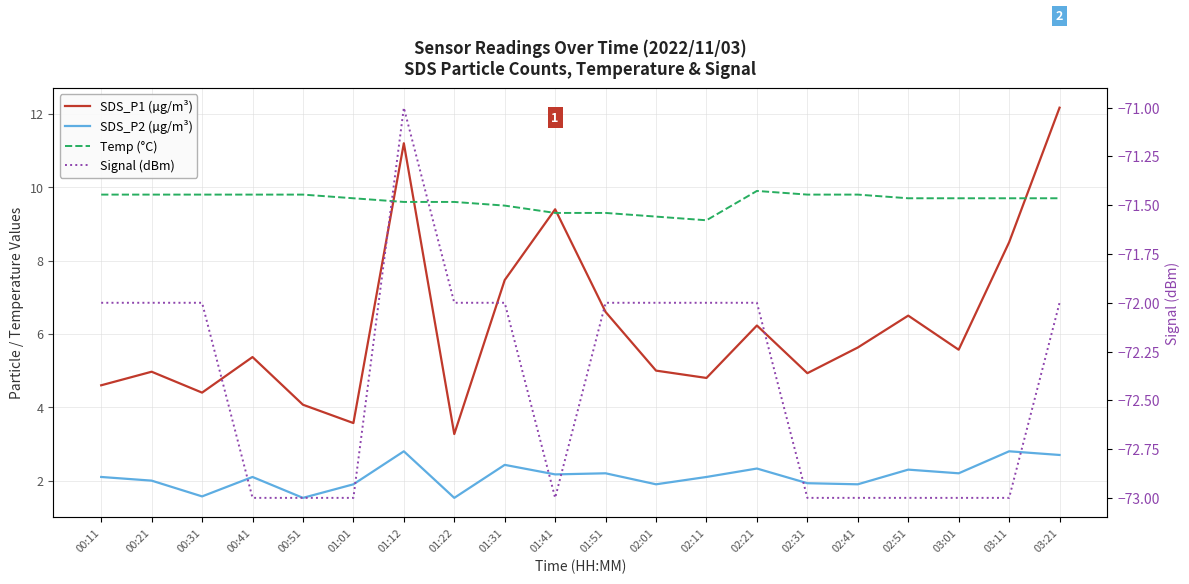

At which category does the chart reach its minimum across all series?

00:41